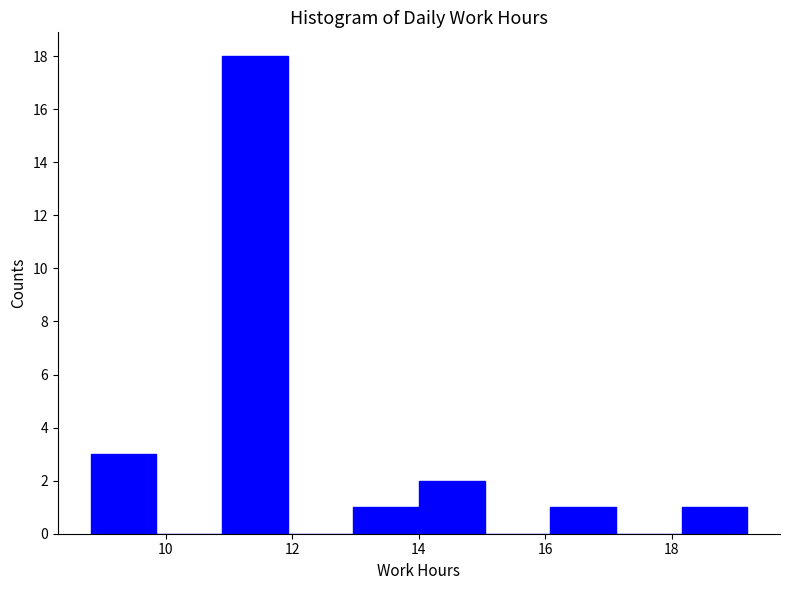

Reading left to right, list every bar in this chart as the range it spans on the x-axis followed by its height. Neither the bar edges nor the heights are printed on the chart, so give them approximately, as read against the axes.

8.8 to 9.8: 3
9.8 to 10.8: 0
10.8 to 12.0: 18
12.0 to 13.0: 0
13.0 to 14.0: 1
14.0 to 15.0: 2
15.0 to 16.0: 0
16.0 to 17.2: 1
17.2 to 18.2: 0
18.2 to 19.2: 1